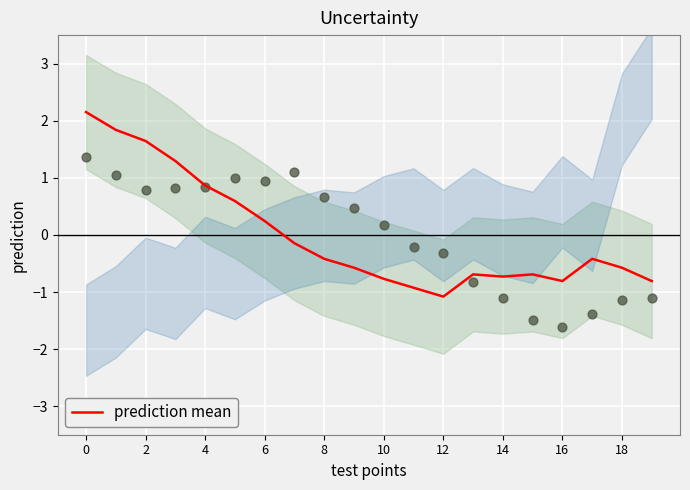

The prediction mean series shows -1.2 at 16. True or false?

False